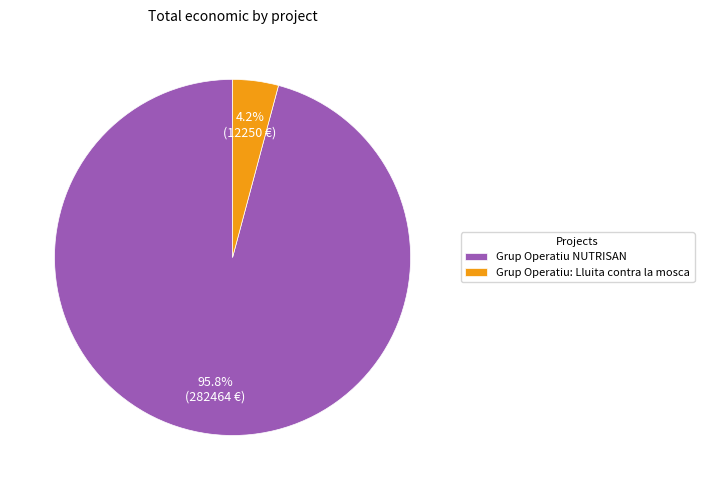

Combined, what portion of the pie is Grup Operatiu NUTRISAN and Grup Operatiu: Lluita contra la mosca?

100.0%